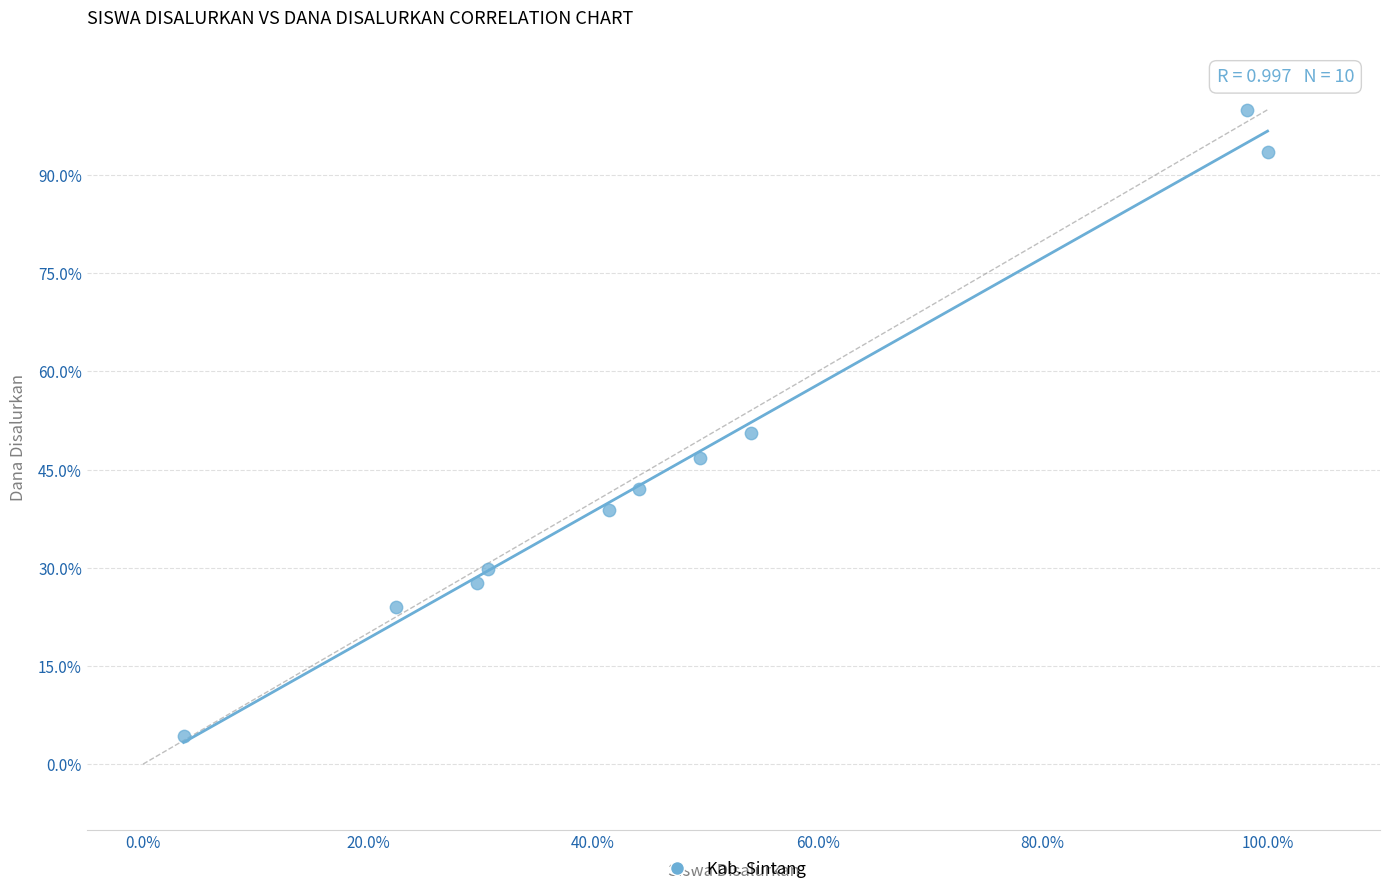

What is the average X value?

47.4